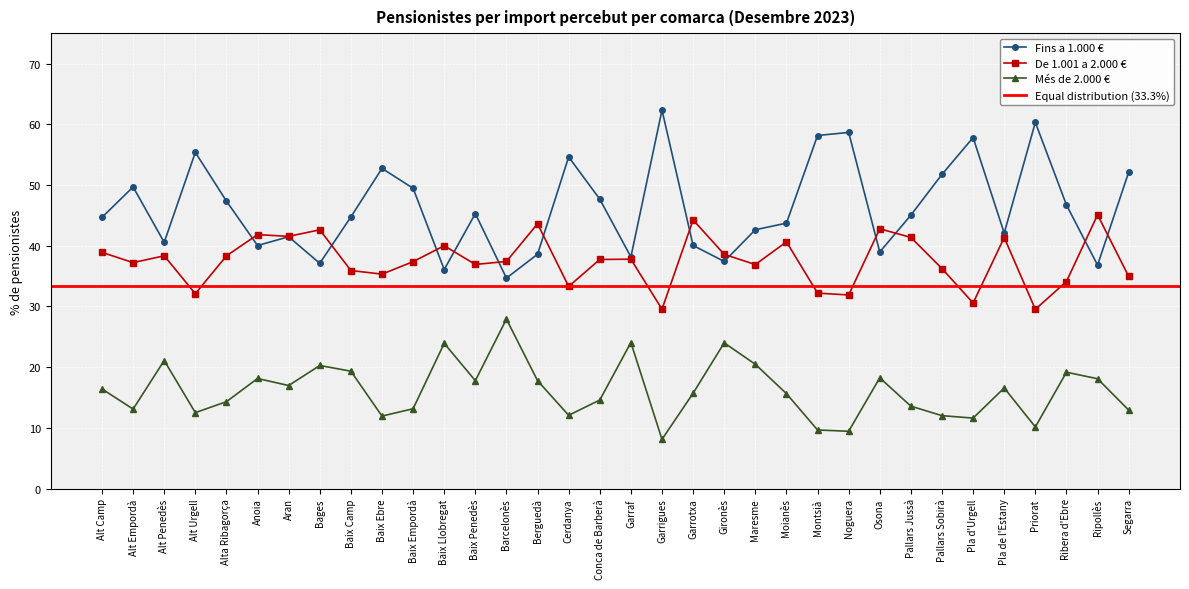

How many interior local peaks does the De 1.001 a 2.000 € series have?

11